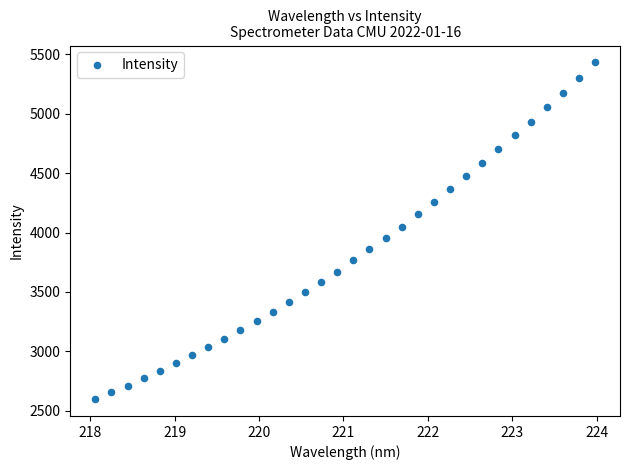

What is the range of X values (max minus min)?

5.9